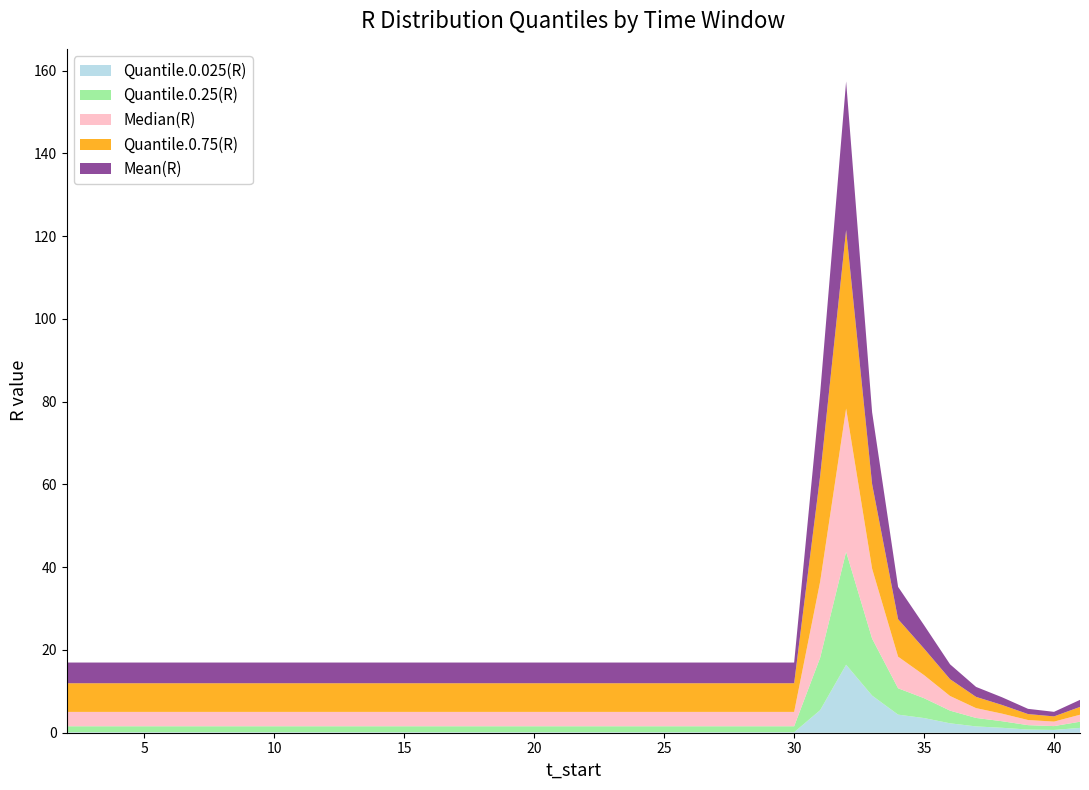

Reading right to left, transcribe all the data shown in this chart.

Quantile.0.025(R): 1.2	0.7	0.8	1.2	1.5	2.3	3.5	4.4	9.0	16.4	5.4	0.1	0.1	0.1	0.1	0.1	0.1	0.1	0.1	0.1	0.1	0.1	0.1	0.1	0.1	0.1	0.1	0.1	0.1	0.1	0.1	0.1	0.1	0.1	0.1	0.1	0.1	0.1	0.1	0.1
Quantile.0.25(R): 1.5	0.9	1.1	1.6	2.1	3.1	4.8	6.4	13.8	27.3	12.7	1.4	1.4	1.4	1.4	1.4	1.4	1.4	1.4	1.4	1.4	1.4	1.4	1.4	1.4	1.4	1.4	1.4	1.4	1.4	1.4	1.4	1.4	1.4	1.4	1.4	1.4	1.4	1.4	1.4
Median(R): 1.7	1.1	1.2	1.8	2.4	3.5	5.6	7.6	16.9	34.6	18.4	3.5	3.5	3.5	3.5	3.5	3.5	3.5	3.5	3.5	3.5	3.5	3.5	3.5	3.5	3.5	3.5	3.5	3.5	3.5	3.5	3.5	3.5	3.5	3.5	3.5	3.5	3.5	3.5	3.5
Quantile.0.75(R): 1.9	1.3	1.4	2.1	2.7	4.1	6.4	9.1	20.4	43.1	25.5	6.9	6.9	6.9	6.9	6.9	6.9	6.9	6.9	6.9	6.9	6.9	6.9	6.9	6.9	6.9	6.9	6.9	6.9	6.9	6.9	6.9	6.9	6.9	6.9	6.9	6.9	6.9	6.9	6.9
Mean(R): 1.7	1.1	1.3	1.9	2.4	3.6	5.7	7.8	17.4	35.9	20.0	5.0	5.0	5.0	5.0	5.0	5.0	5.0	5.0	5.0	5.0	5.0	5.0	5.0	5.0	5.0	5.0	5.0	5.0	5.0	5.0	5.0	5.0	5.0	5.0	5.0	5.0	5.0	5.0	5.0